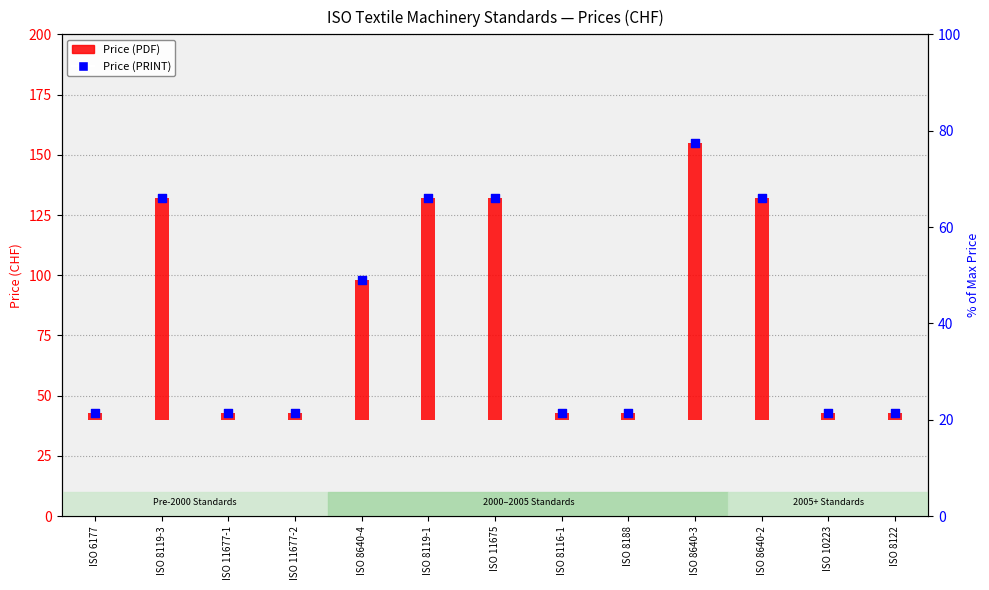

Approximately how many times larger is the value at ISO 8119-3 compared to ISO 11677-1?

3.1